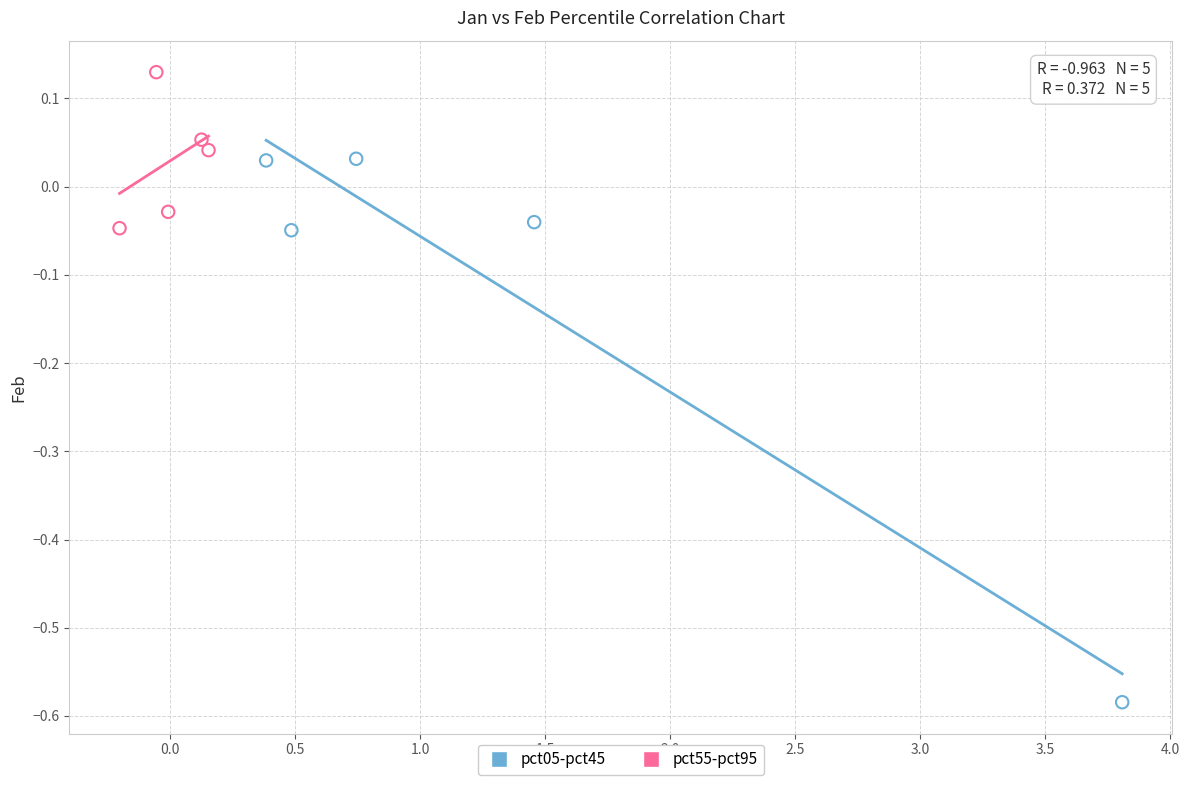

Which series reaches the maximum Y coordinate?

pct55-pct95